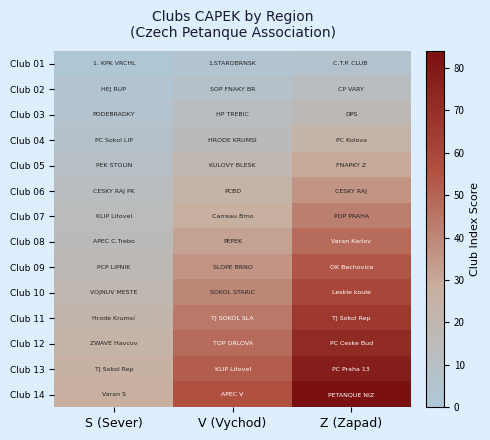

Reading right to left, list all the values displayed in this chart.

Club 01: Z (Zapad)=6	V (Vychod)=4	S (Sever)=2
Club 02: Z (Zapad)=12	V (Vychod)=8	S (Sever)=4
Club 03: Z (Zapad)=18	V (Vychod)=12	S (Sever)=6
Club 04: Z (Zapad)=24	V (Vychod)=16	S (Sever)=8
Club 05: Z (Zapad)=30	V (Vychod)=20	S (Sever)=10
Club 06: Z (Zapad)=36	V (Vychod)=24	S (Sever)=12
Club 07: Z (Zapad)=42	V (Vychod)=28	S (Sever)=14
Club 08: Z (Zapad)=48	V (Vychod)=32	S (Sever)=16
Club 09: Z (Zapad)=54	V (Vychod)=36	S (Sever)=18
Club 10: Z (Zapad)=60	V (Vychod)=40	S (Sever)=20
Club 11: Z (Zapad)=66	V (Vychod)=44	S (Sever)=22
Club 12: Z (Zapad)=72	V (Vychod)=48	S (Sever)=24
Club 13: Z (Zapad)=78	V (Vychod)=52	S (Sever)=26
Club 14: Z (Zapad)=84	V (Vychod)=56	S (Sever)=28